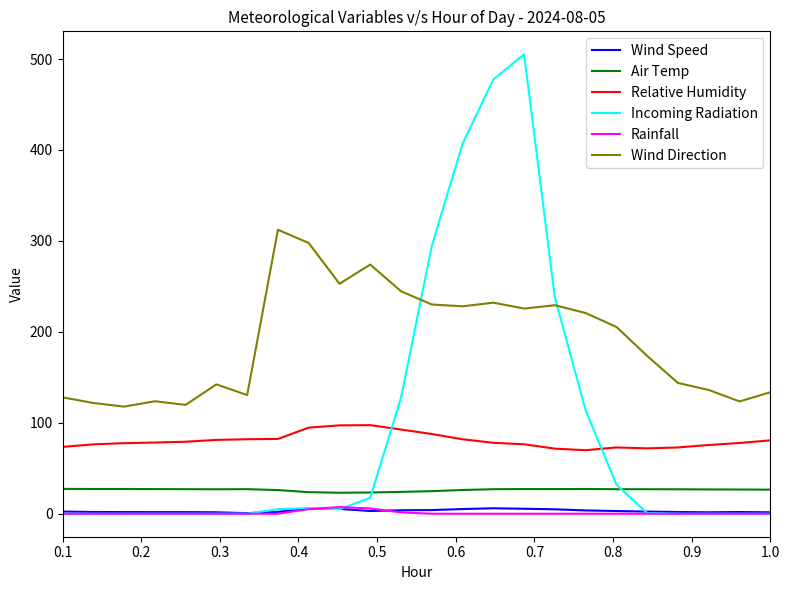

Which series has the largest total across all categories?

Wind Direction